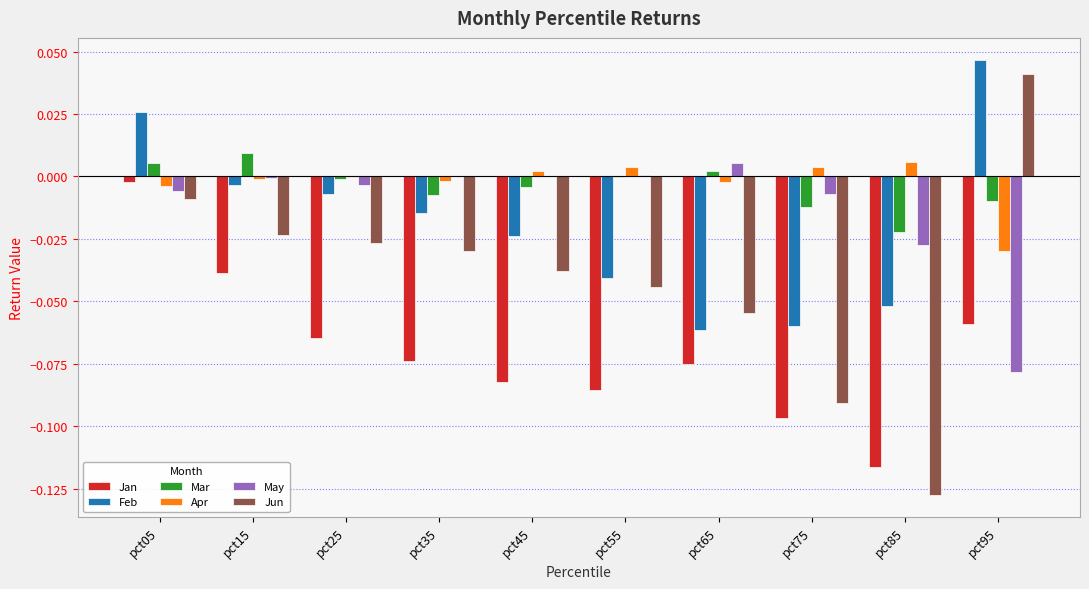

Between pct15 and pct25, which series saw the biggest shift?

Jan